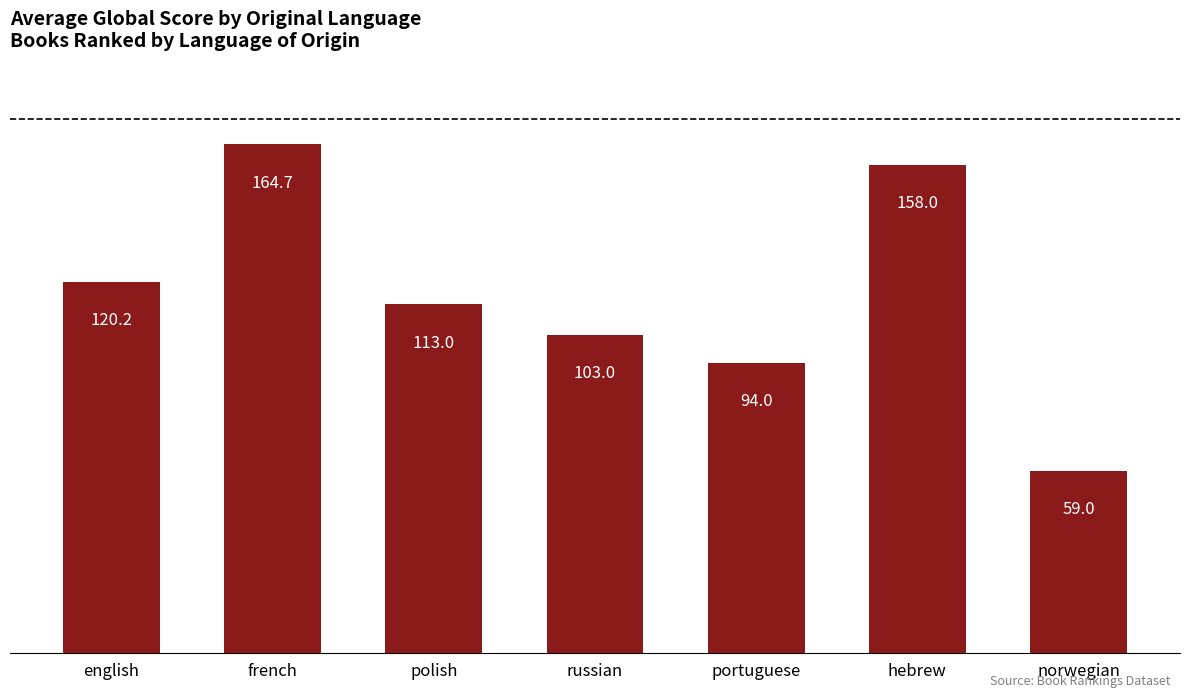

Where is the data nearest to the value 111?

polish